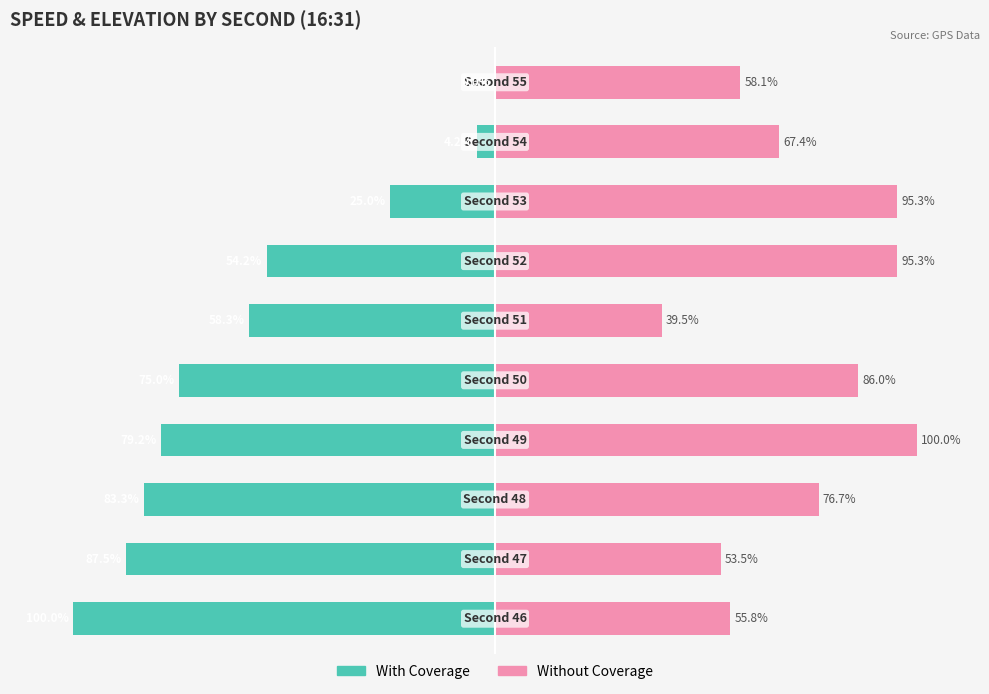

Reading left to right, list all the values displayed in this chart.

With Coverage: -100.0	-87.5	-83.3	-79.2	-75.0	-58.3	-54.2	-25.0	-4.2	0.0
Without Coverage: 55.8	53.5	76.7	100.0	86.0	39.5	95.3	95.3	67.4	58.1